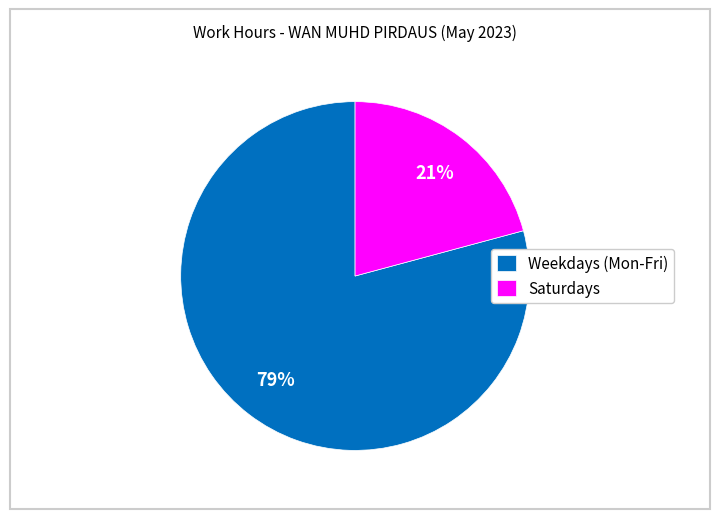

What is the majority slice?

Weekdays (Mon-Fri)